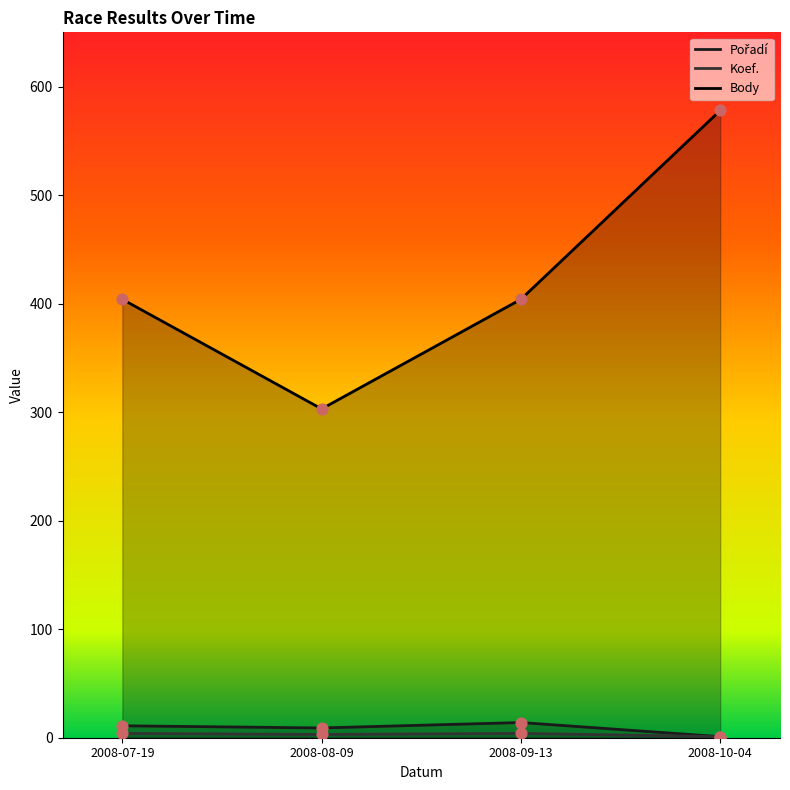

At which category is the sum across all series the highest?

2008-10-04